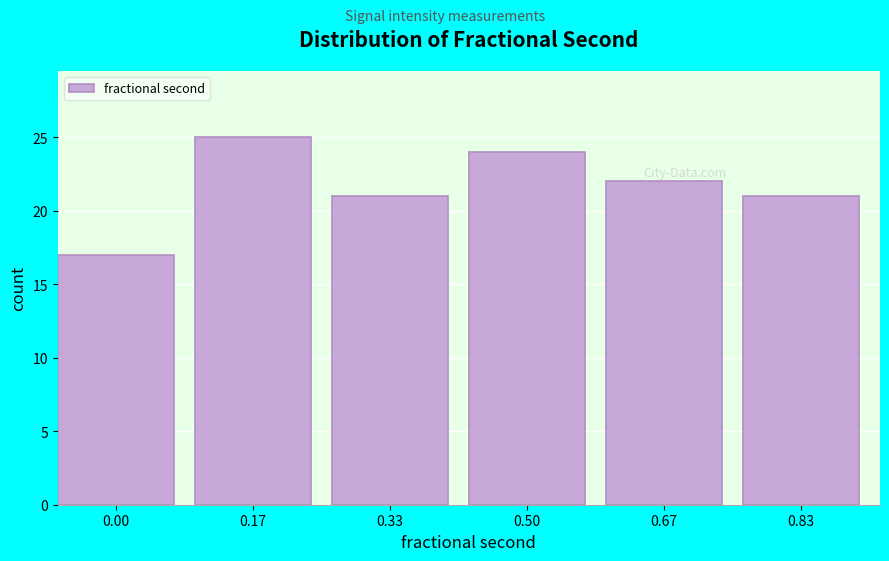

Reading left to right, transcribe all the data shown in this chart.

0.00=17	0.17=25	0.33=21	0.50=24	0.67=22	0.83=21